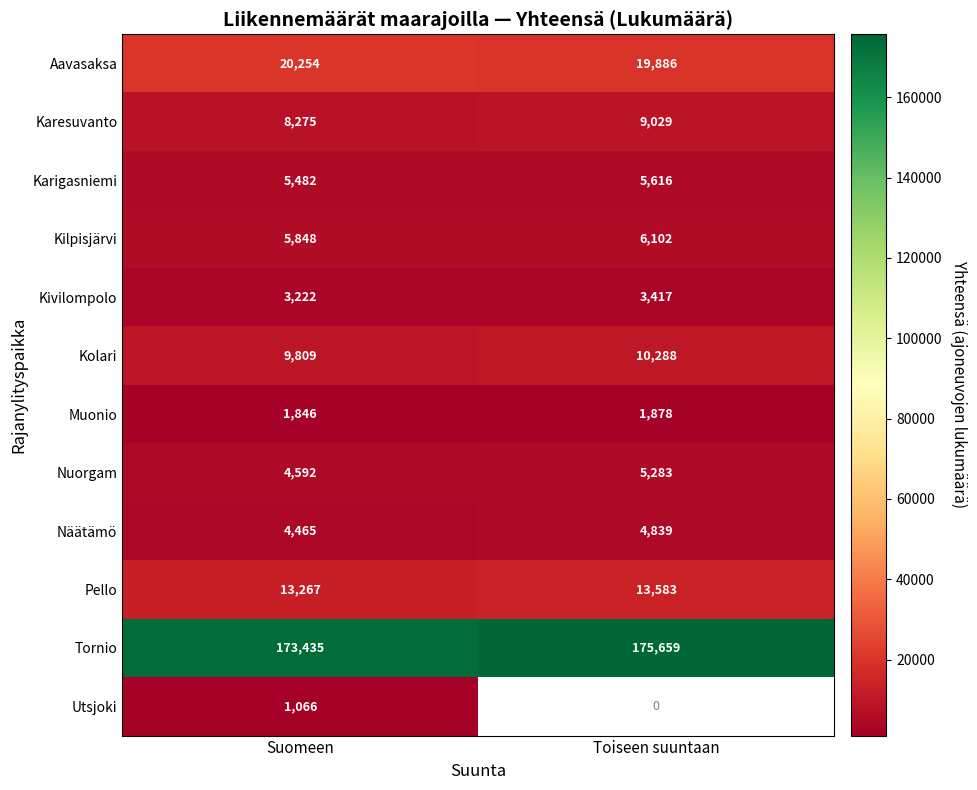

Rank the series at Suomeen from lowest to highest value.

Utsjoki, Muonio, Kivilompolo, Näätämö, Nuorgam, Karigasniemi, Kilpisjärvi, Karesuvanto, Kolari, Pello, Aavasaksa, Tornio